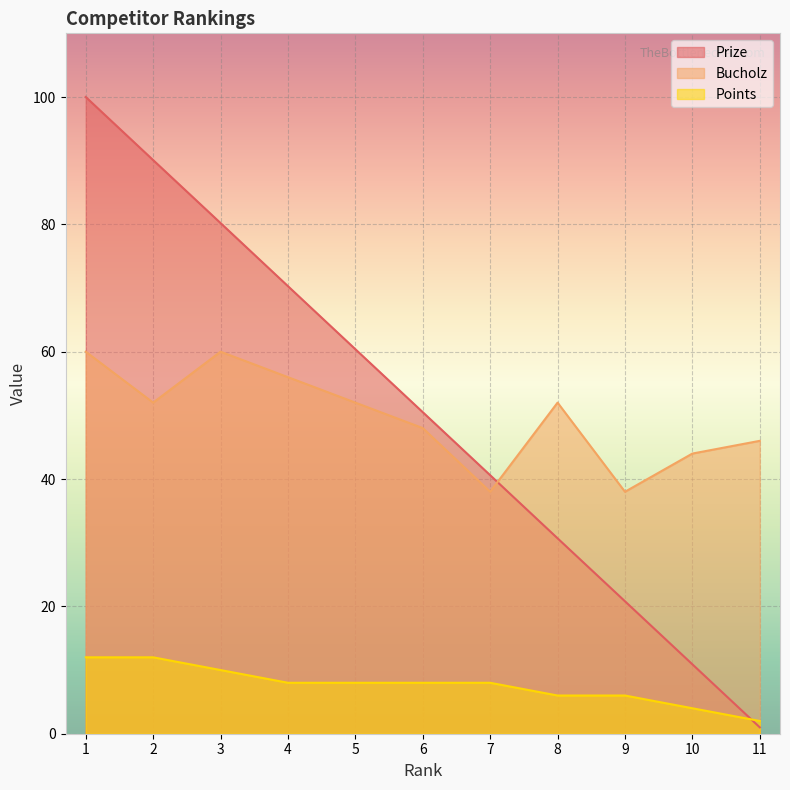

At 1, list the series in order from smallest to largest.

Points, Bucholz, Prize